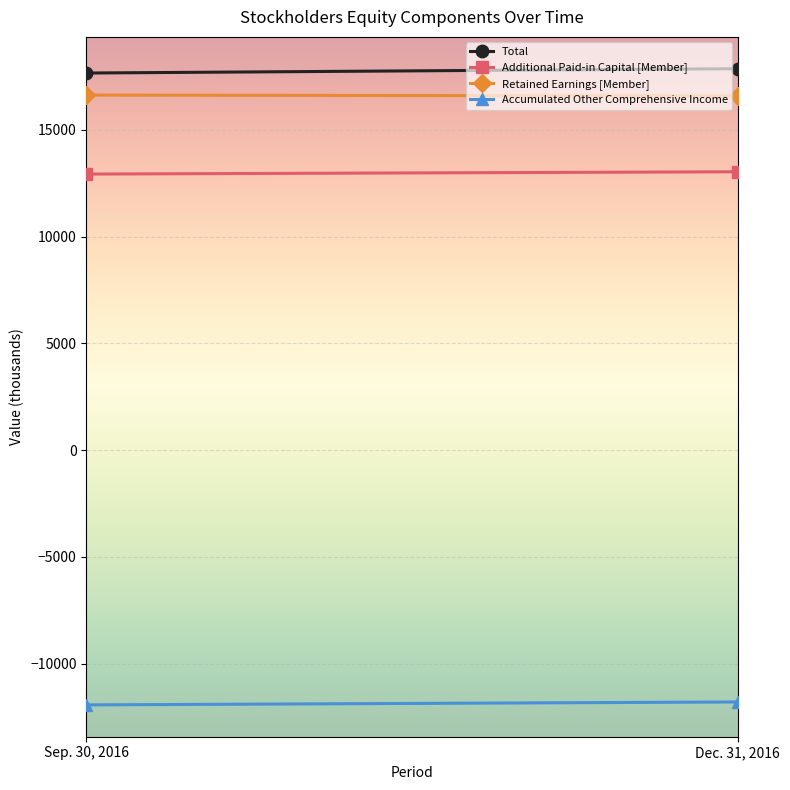

Reading left to right, transcribe all the data shown in this chart.

Total: 17655	17858
Additional Paid-in Capital [Member]: 12924	13032
Retained Earnings [Member]: 16623	16580
Accumulated Other Comprehensive Income: -11931	-11793